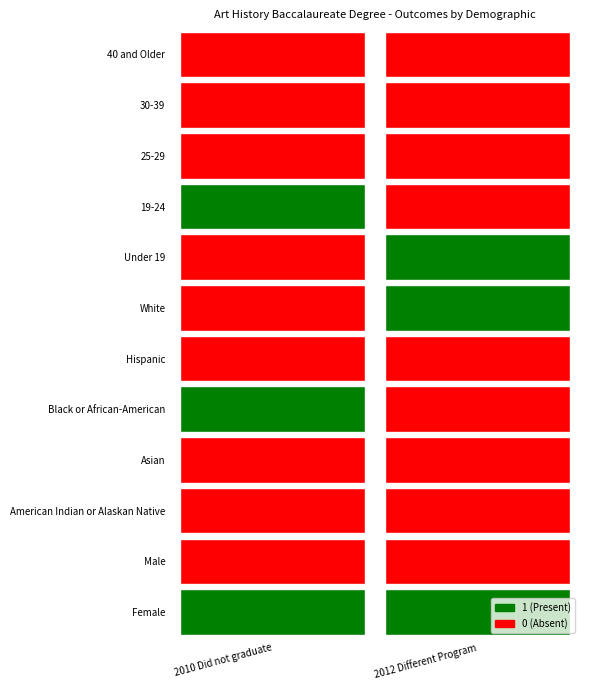

Which category has the highest value in the American Indian or Alaskan Native series?

2010 Did not graduate